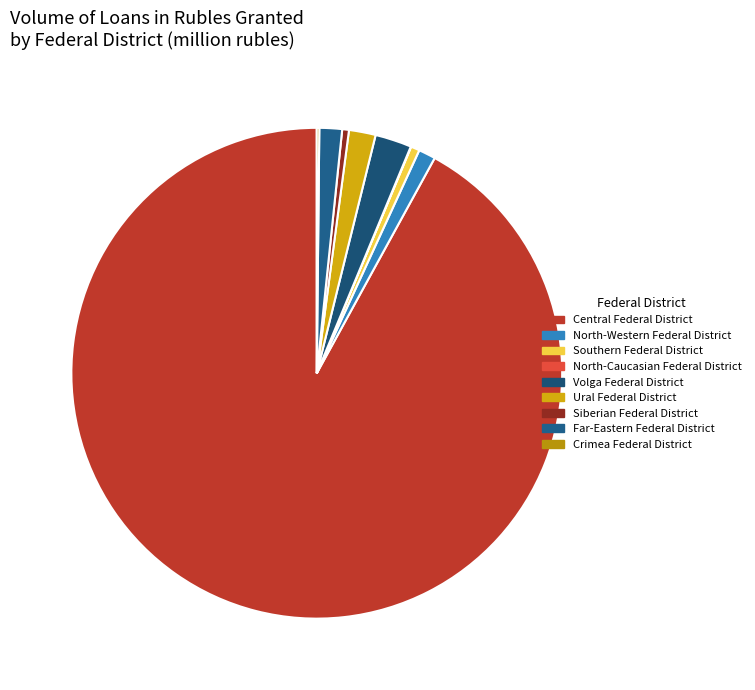

How many slices are in this pie chart?

9